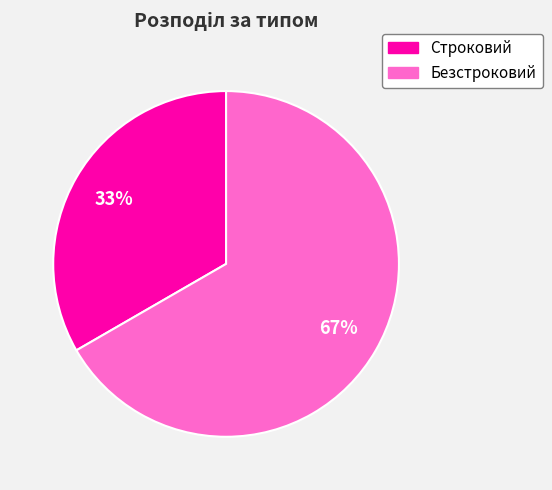

Approximately how many times larger is the value at Строковий compared to Безстроковий?

0.5